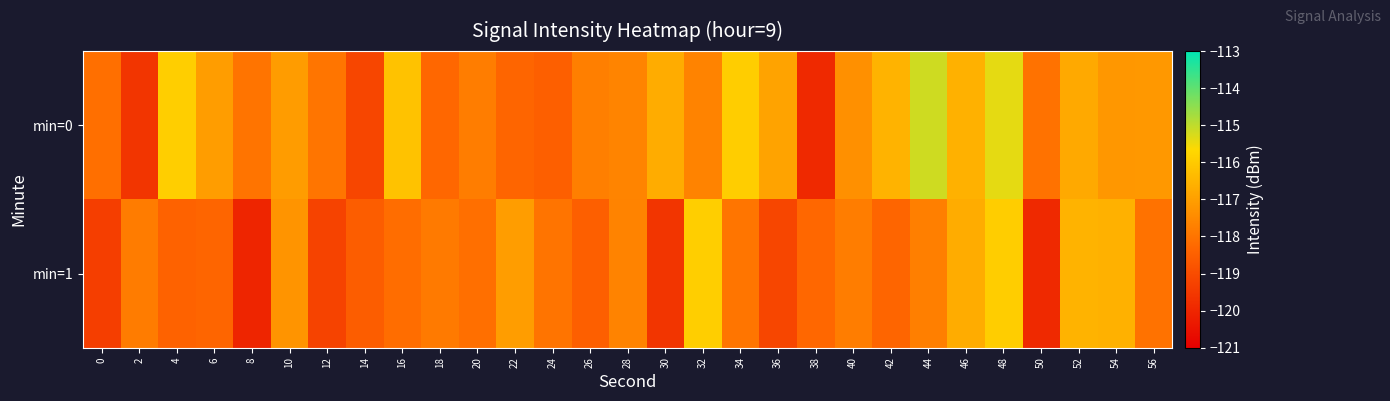

Reading left to right, what are all the values shown in this chart?

min=0: 0=-118.1	2=-119.6	4=-115.9	6=-117.1	8=-118.0	10=-117.1	12=-118.0	14=-119.2	16=-116.2	18=-118.3	20=-117.8	22=-118.3	24=-118.5	26=-117.7	28=-117.6	30=-116.7	32=-117.6	34=-115.9	36=-116.9	38=-119.9	40=-117.3	42=-116.5	44=-115.2	46=-116.6	48=-115.4	50=-118.0	52=-116.8	54=-117.2	56=-117.2
min=1: 0=-119.4	2=-117.8	4=-118.4	6=-118.3	8=-120.0	10=-117.2	12=-119.2	14=-118.6	16=-118.2	18=-117.9	20=-118.1	22=-117.1	24=-118.0	26=-118.5	28=-117.6	30=-119.6	32=-115.9	34=-118.0	36=-119.2	38=-118.3	40=-117.8	42=-118.3	44=-117.7	46=-116.7	48=-115.9	50=-119.9	52=-116.5	54=-116.6	56=-118.0